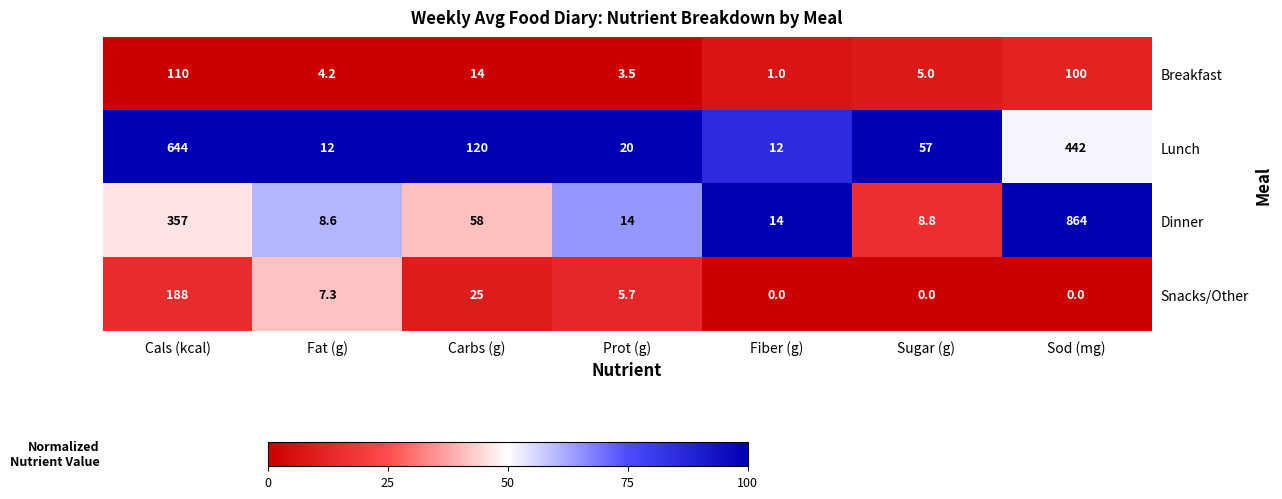

True or false: Lunch has a value of 20.0 at Prot (g).

True